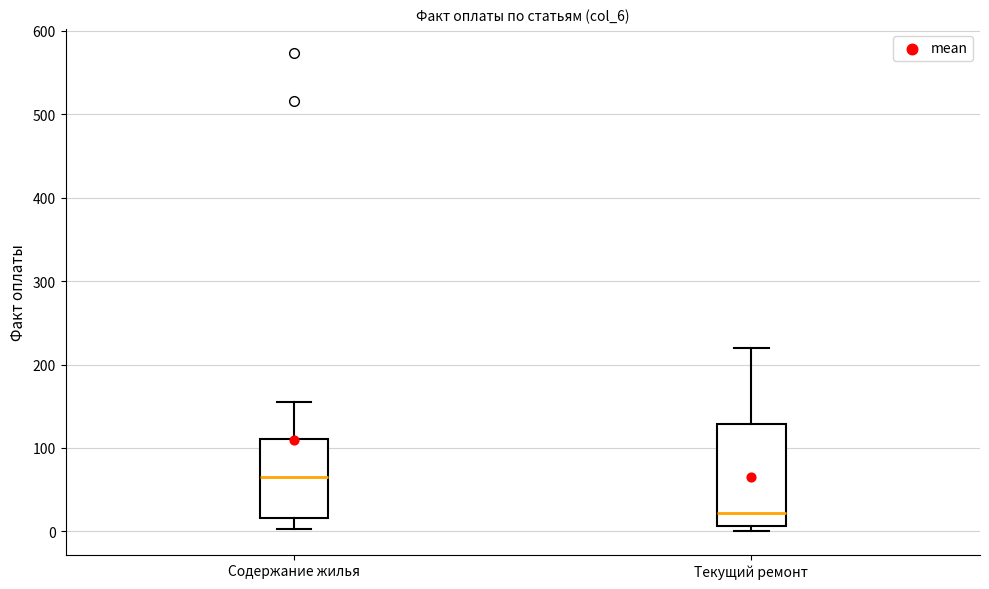

Which box has the lowest median line?

Текущий ремонт